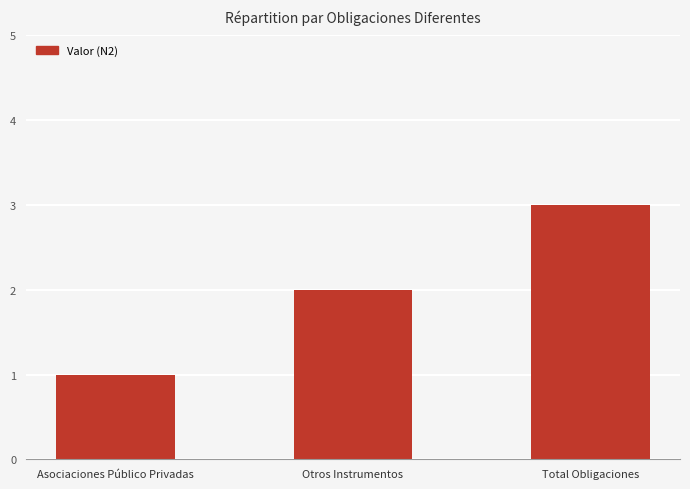

Reading left to right, transcribe all the data shown in this chart.

Asociaciones Público Privadas=1	Otros Instrumentos=2	Total Obligaciones=3